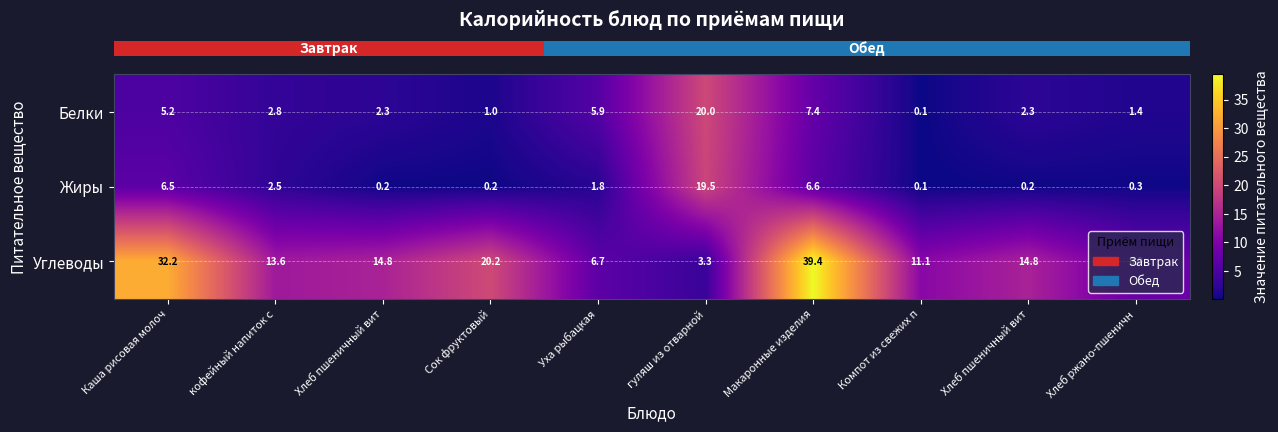

At how many categories does at least one series exceed 3?

10